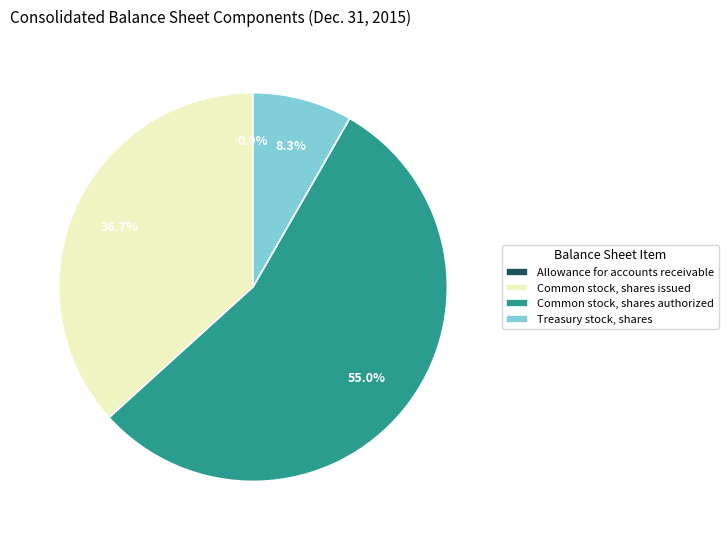

Combined, do Common stock, shares issued and Treasury stock, shares account for over 50%?

No